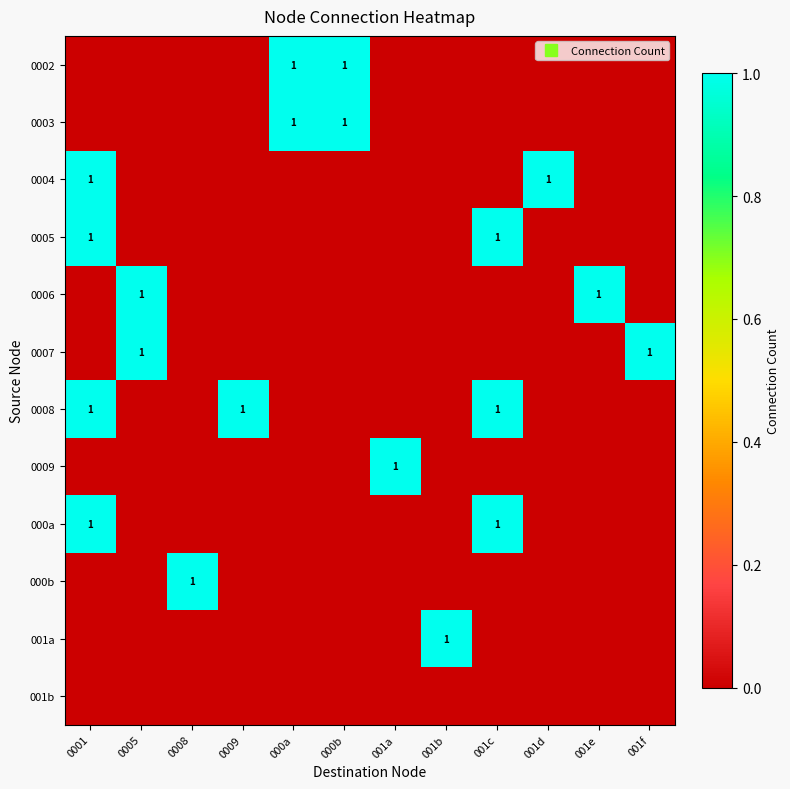

At how many categories does at least one series exceed 0?

12